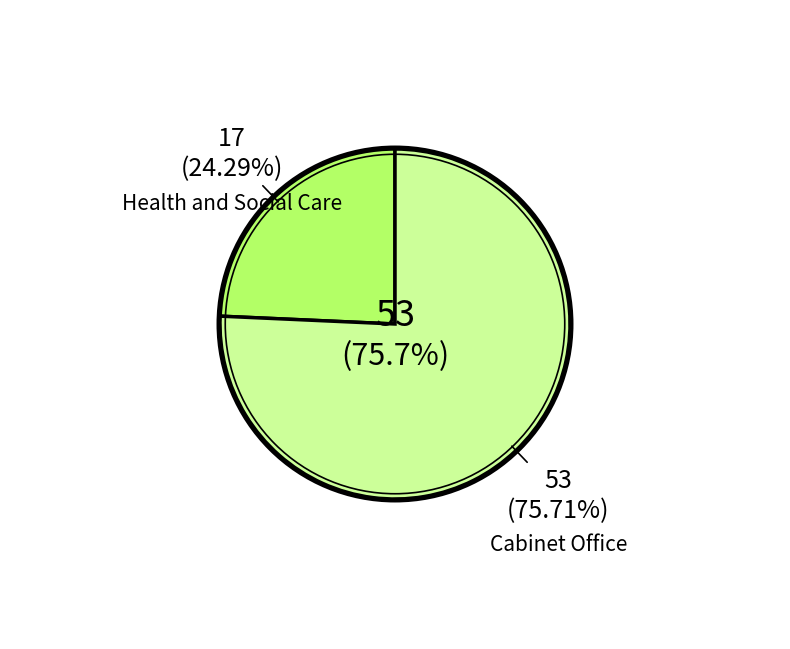

Count the number of slices in the pie.

2